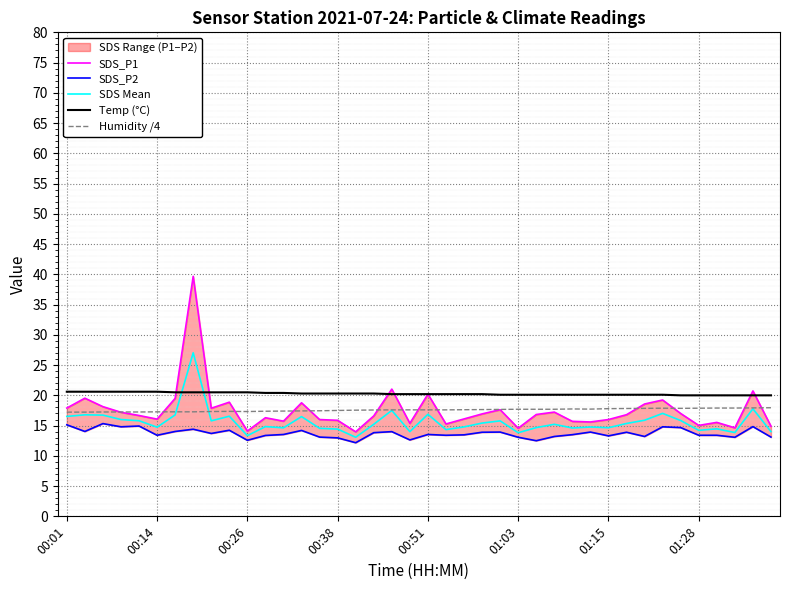

What position from the left is 31?

32